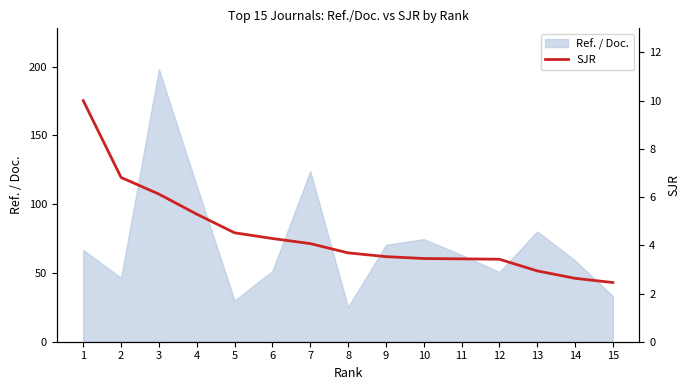

What is the lowest value of the Ref. / Doc. series?

25.2